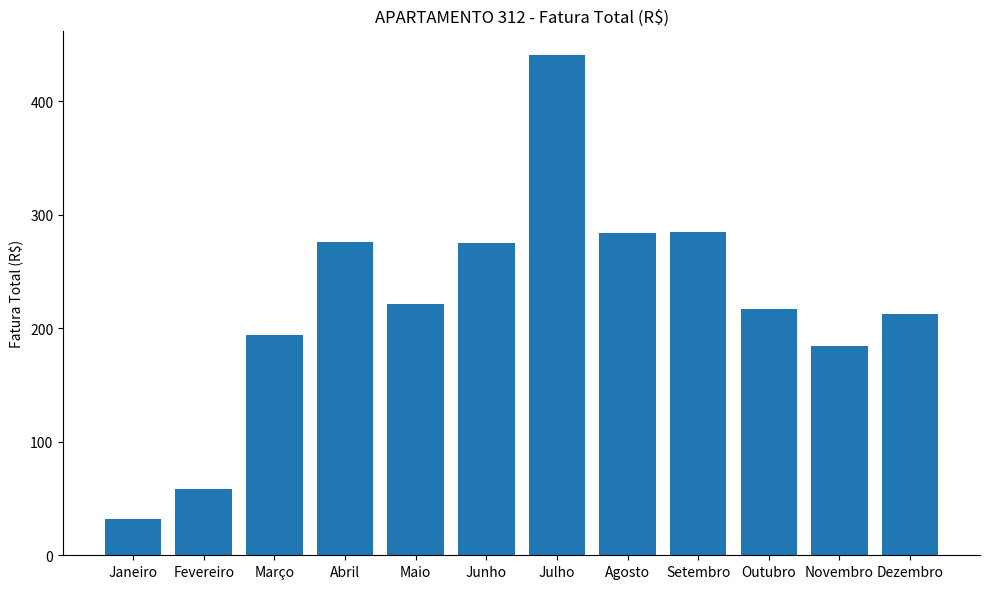

Read the value at Outubro.

217.1